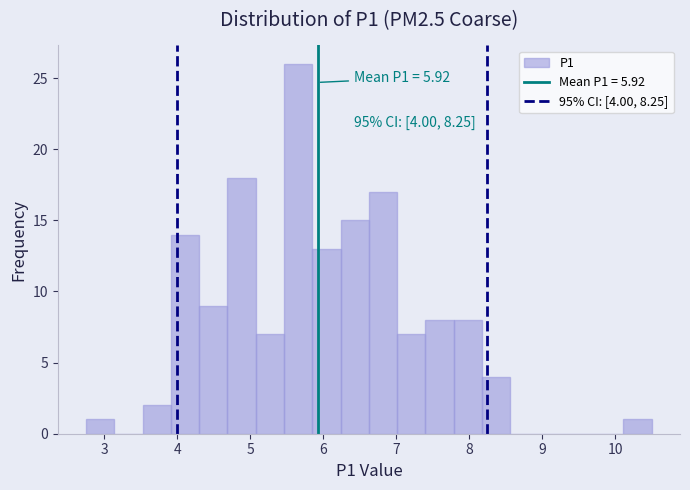

Read against the x-axis, roughly where is the centre of the tallest bar?

5.7